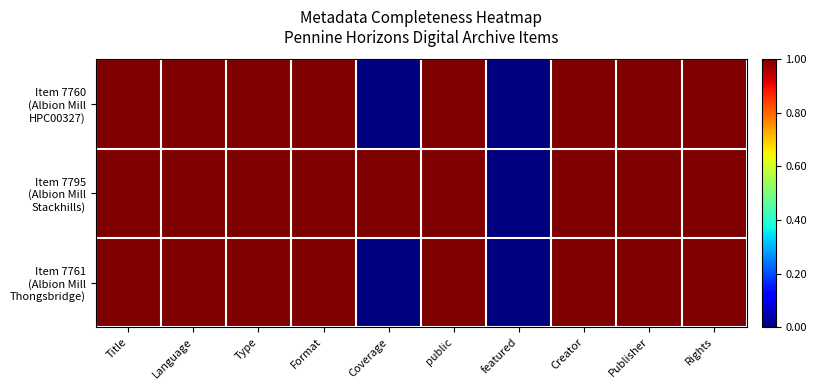

Which series has the largest total across all categories?

Item 7795 (Albion Mill Stackhills)